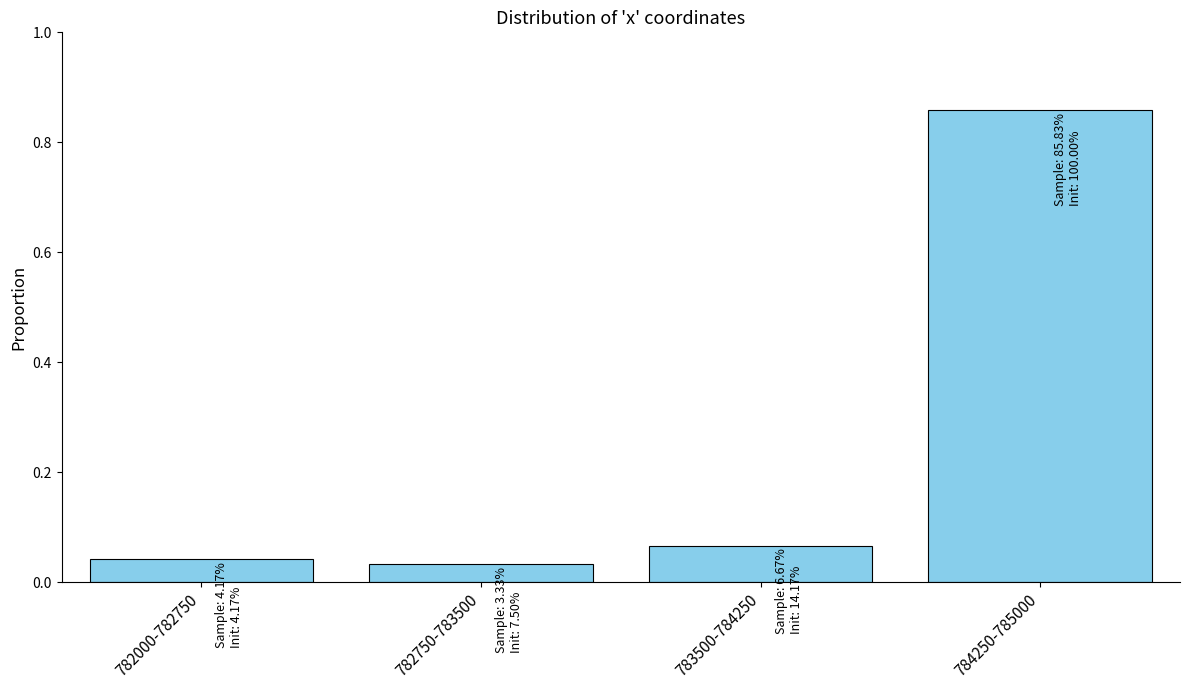

What is the change in value from 783500-784250 to 784250-785000?

+0.8